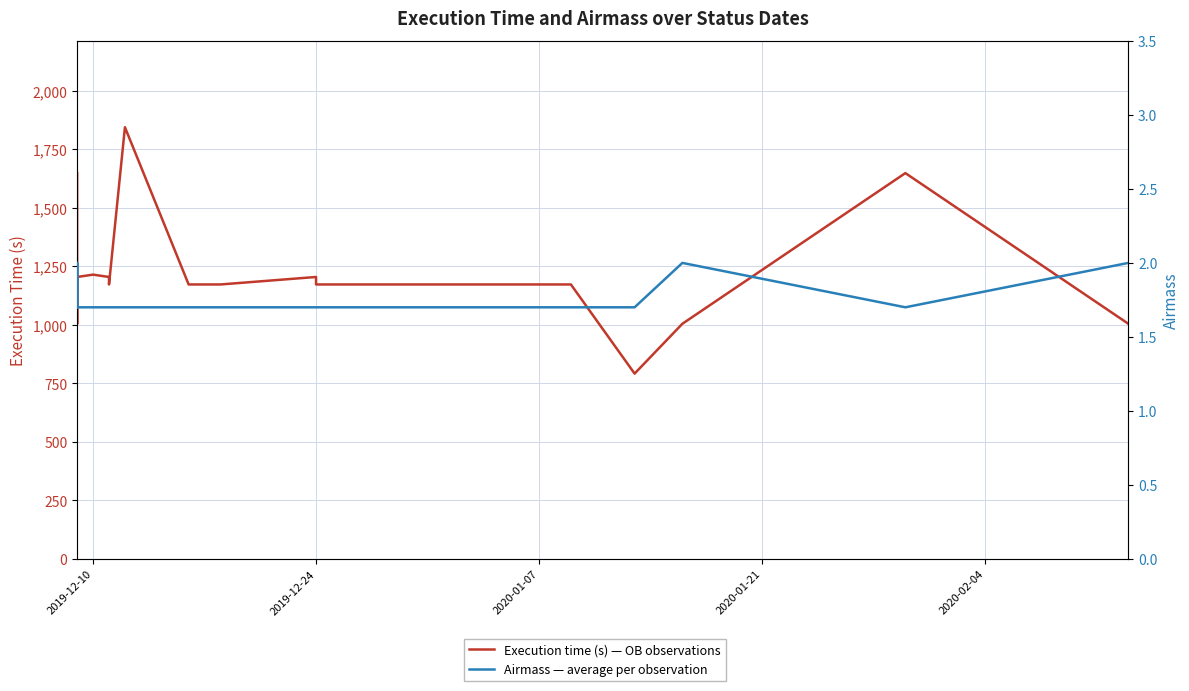

How many interior local valleys does the Execution time (s) — OB observations series have?

2